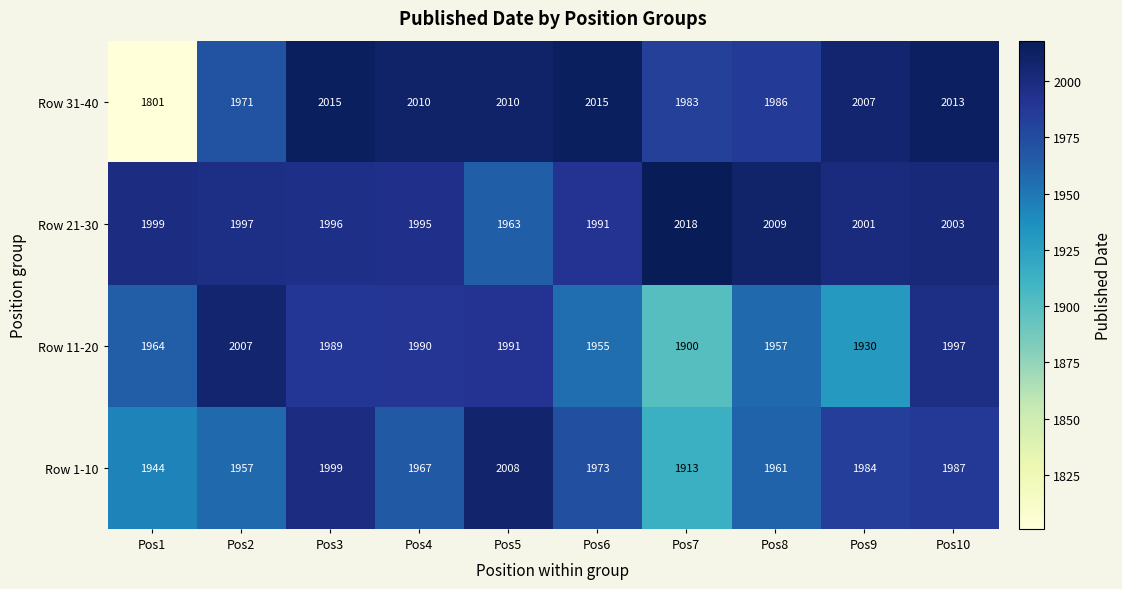

At which label is Row 1-10 closest to 1960?

Pos8